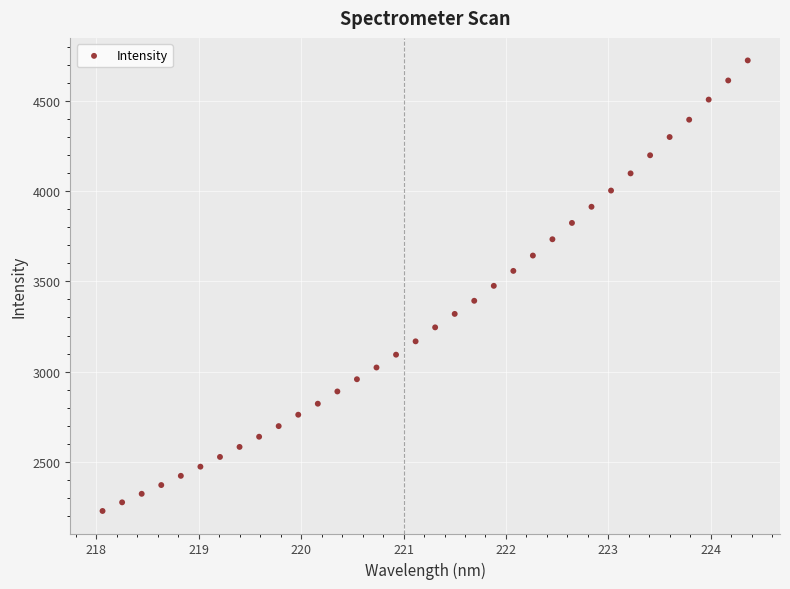

What is the range of Y values (max minus min)?

2495.1